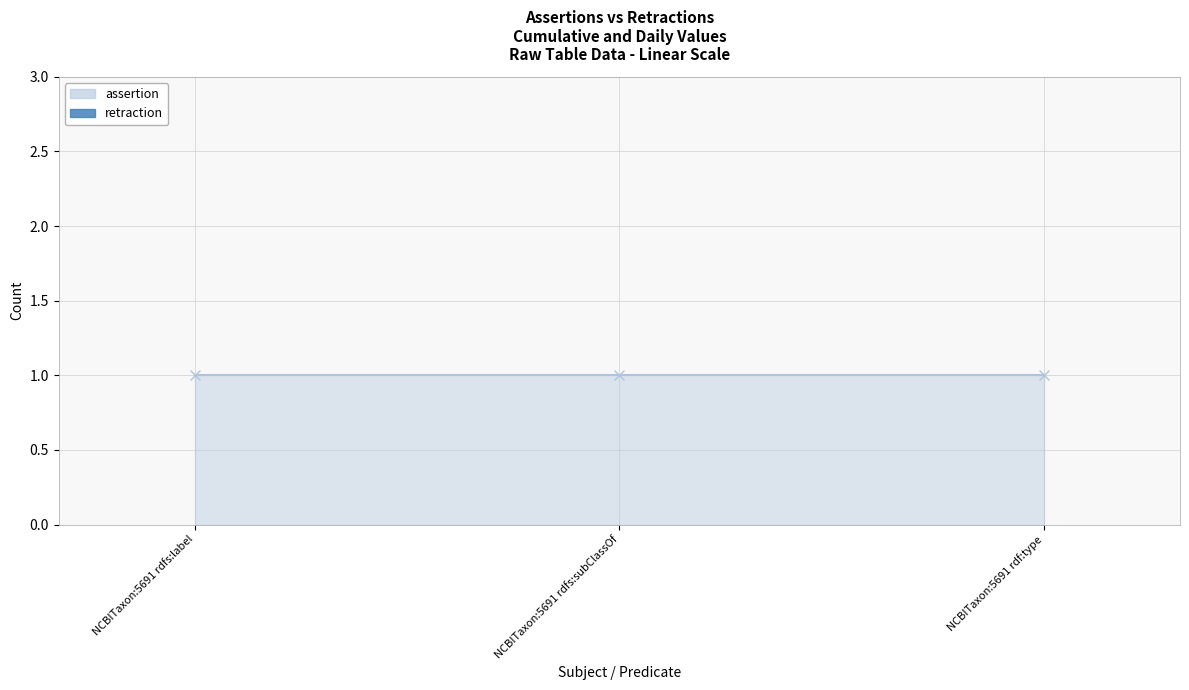

List the series in order of their peak value, highest first.

assertion, retraction